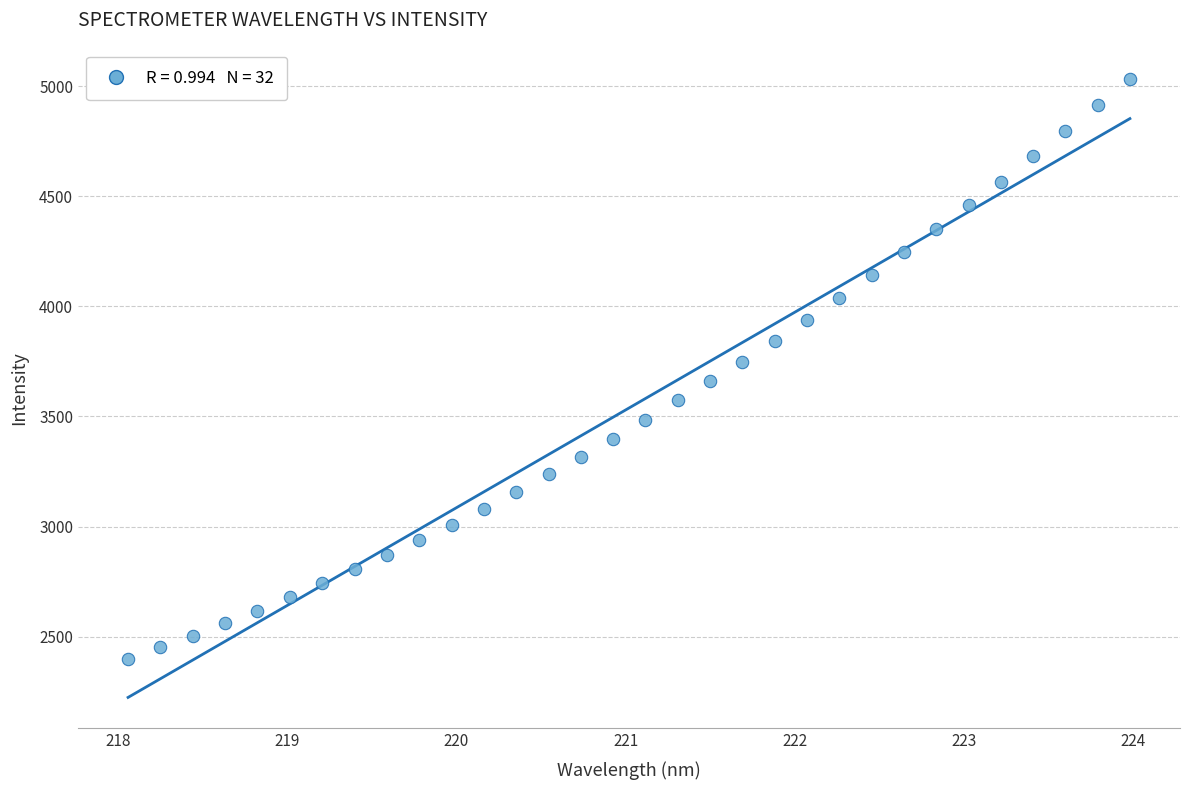

What is the range of X values (max minus min)?

5.9